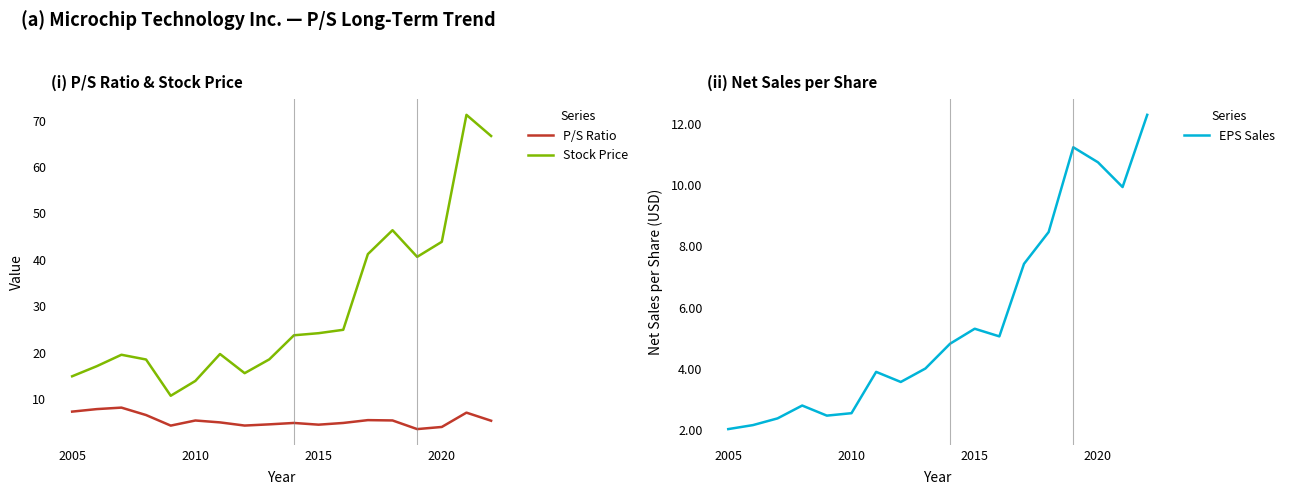

What is the lowest value of the Stock Price series?

10.8